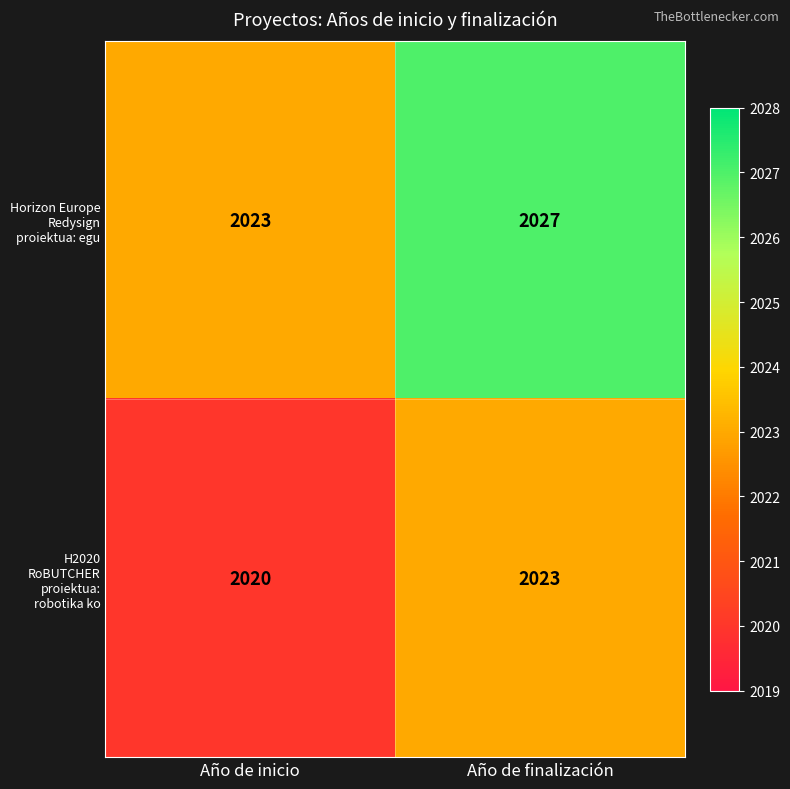

Reading left to right, transcribe all the data shown in this chart.

Horizon Europe Redysign proiektua: egu: Año de inicio=2023	Año de finalización=2027
H2020 RoBUTCHER proiektua: robotika ko: Año de inicio=2020	Año de finalización=2023